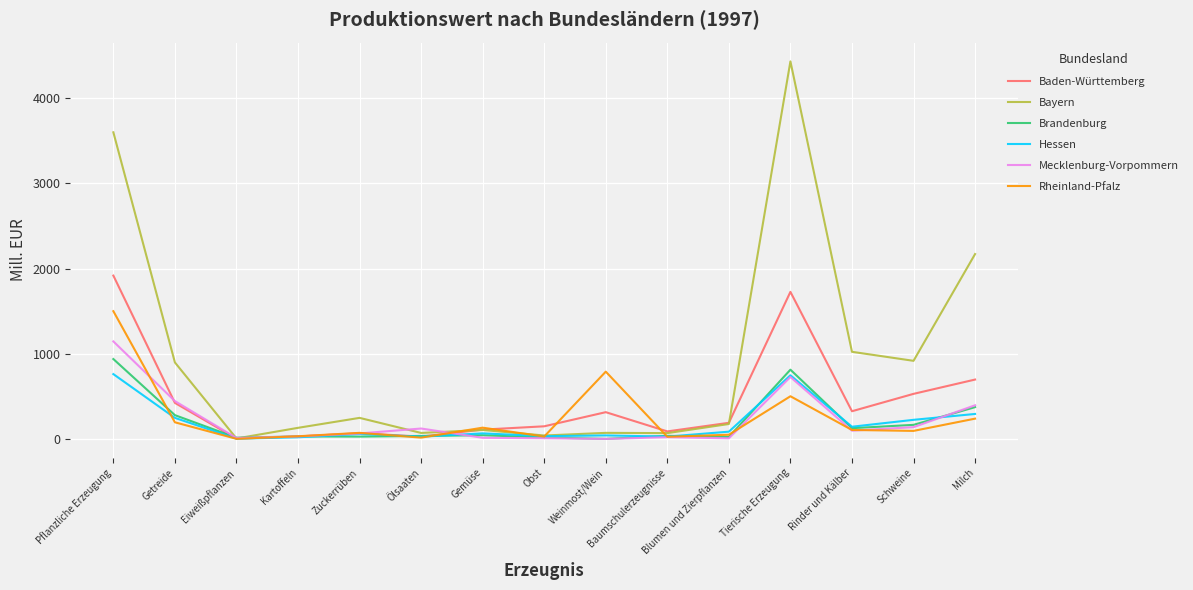

How many lines are shown in the chart?

6